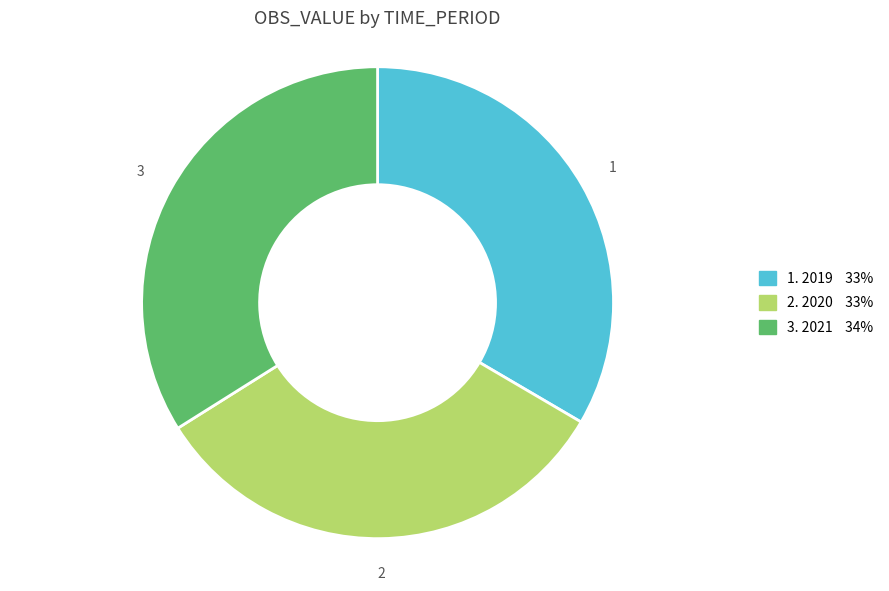

Is there a majority slice in this chart?

No